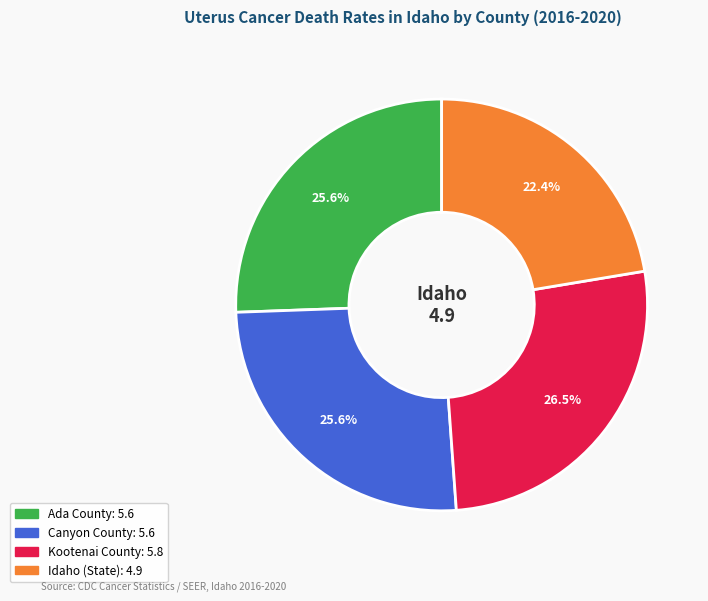

Is it true that Ada County is 26% of the pie?

True